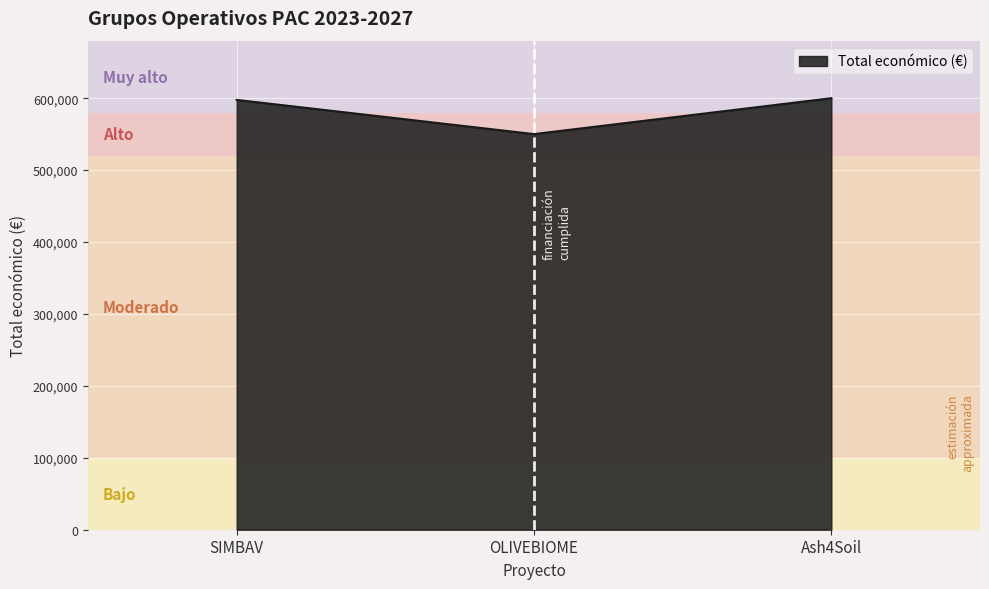

What is the ratio of the value at Ash4Soil to the value at SIMBAV?

1.0